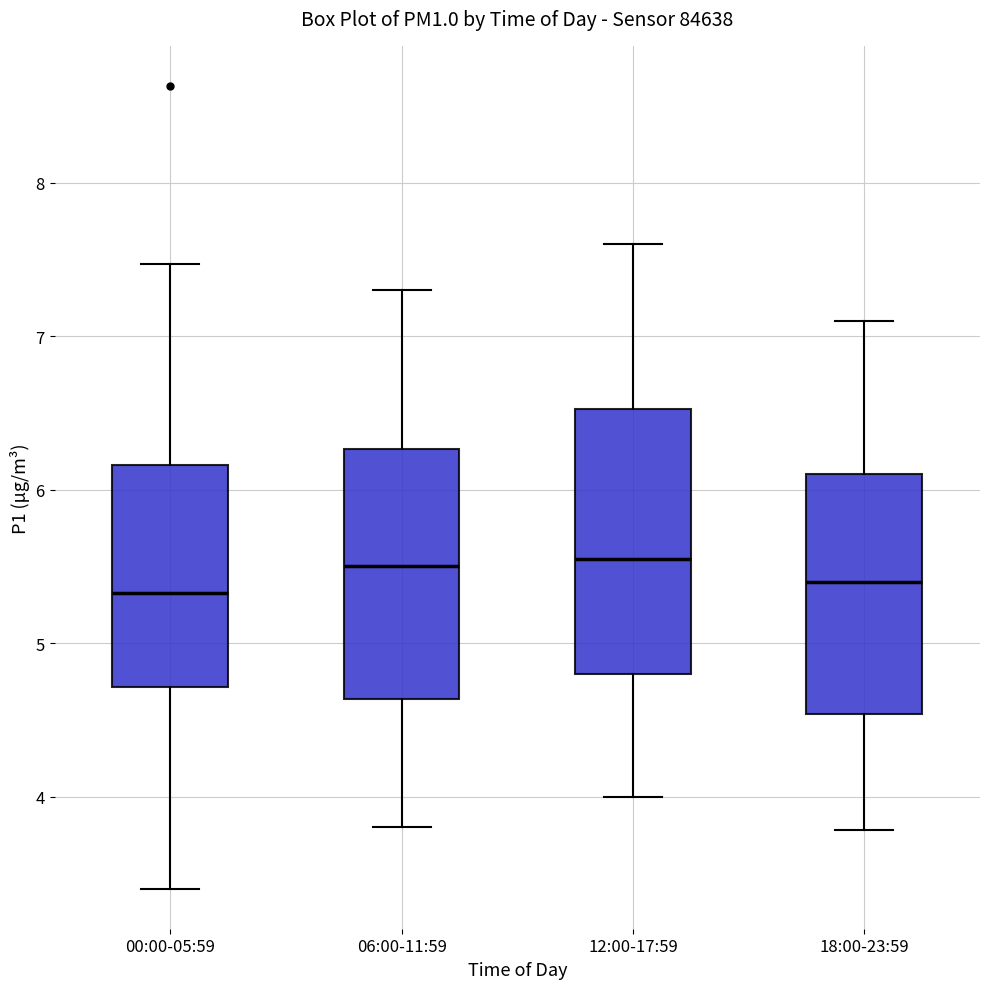

Where does the median line of the box for 12:00-17:59 sit on the y-axis? The values are not printed on the chart, so give them approximately, as read against the axis.

5.6